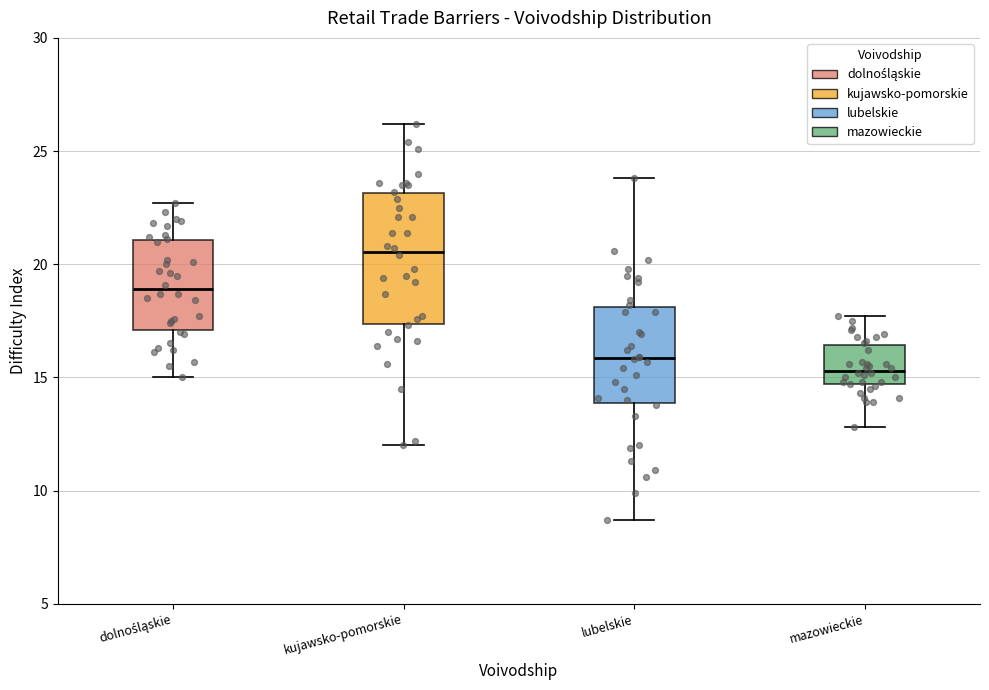

Comparing the boxes themselves (not the whiskers), which one is the tallest?

kujawsko-pomorskie